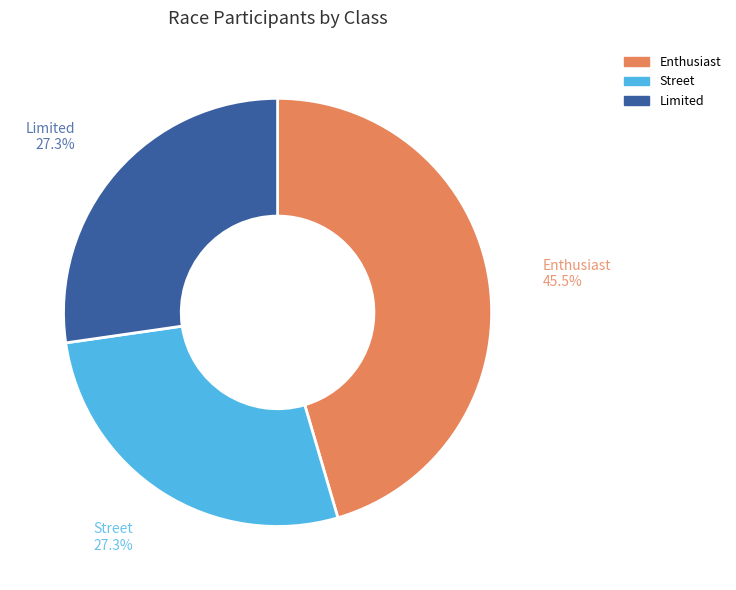

How many slices are in this pie chart?

3